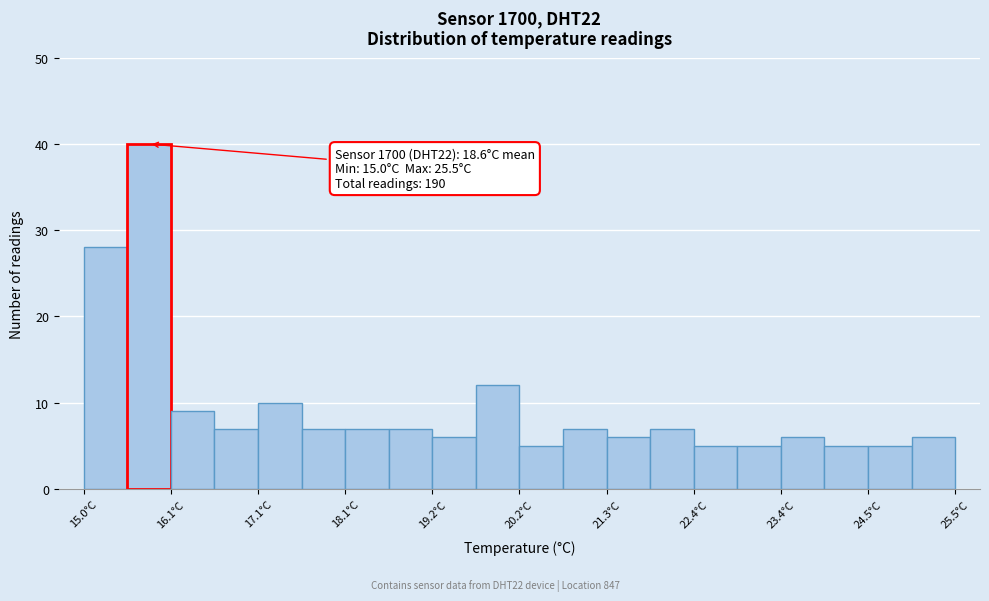

Around what value on the x-axis is the tallest bar? Give the approximate position of its centre, as read against the axis.

15.8